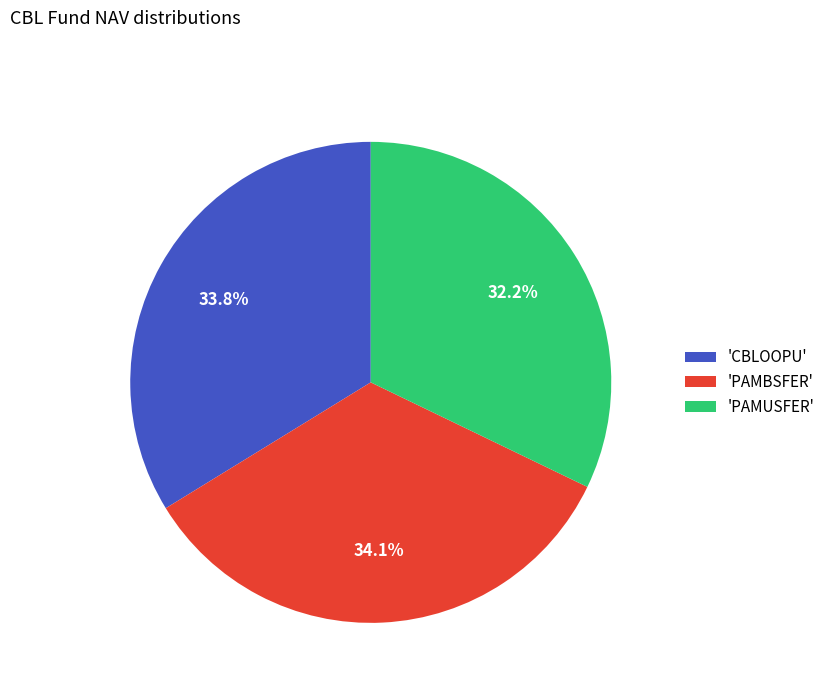

How much of the chart is everything except 'PAMBSFER'?

65.9%